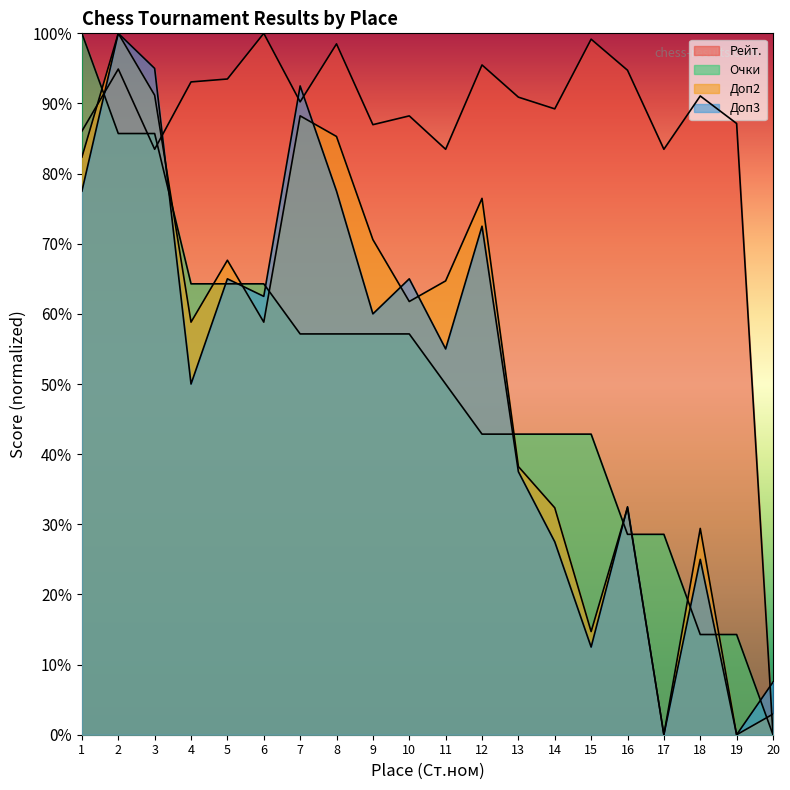

How many times do Доп2 and Доп3 cross each other?

6